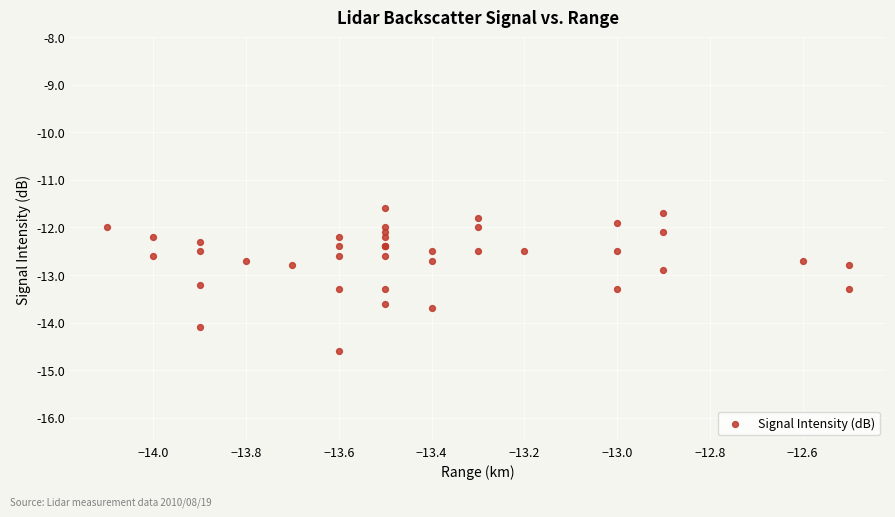

What Y value in the scatter plot is closest to -13?

-12.9